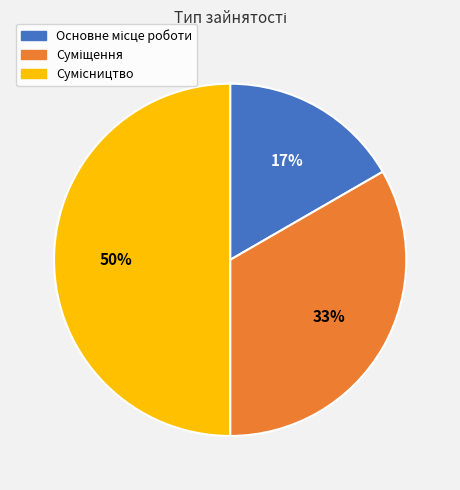

To the nearest percent, what is the difference between the largest and smallest slice percentages?

33%